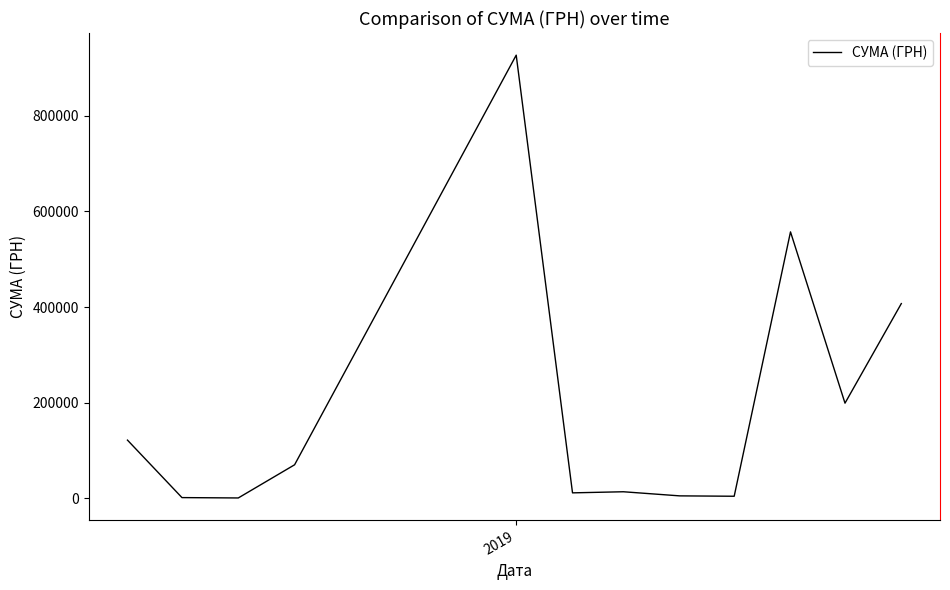

What is the minimum value shown in the chart?

528.0